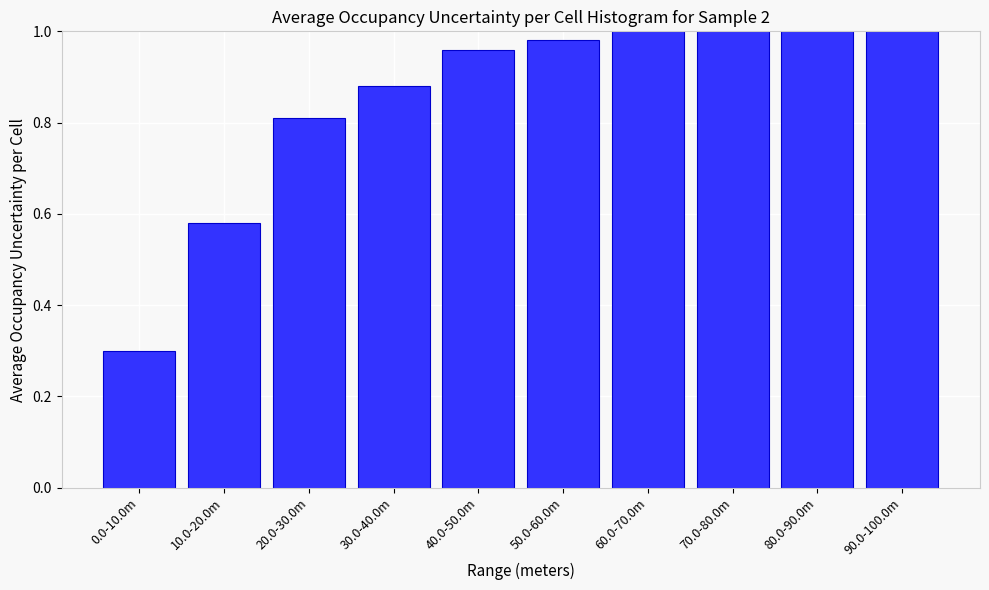

The value at 70.0-80.0m is 1.7. True or false?

False